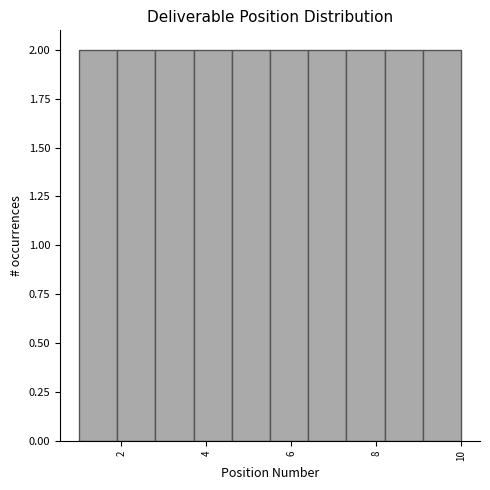

Reading left to right, transcribe this chart: for each bar, give the range it covers on the x-axis and its height. Neither the bar edges nor the heights are printed on the chart, so give them approximately, as read against the axes.

1.0 to 1.9: 2
1.9 to 2.8: 2
2.8 to 3.7: 2
3.7 to 4.6: 2
4.6 to 5.5: 2
5.5 to 6.4: 2
6.4 to 7.3: 2
7.3 to 8.2: 2
8.2 to 9.1: 2
9.1 to 10.0: 2